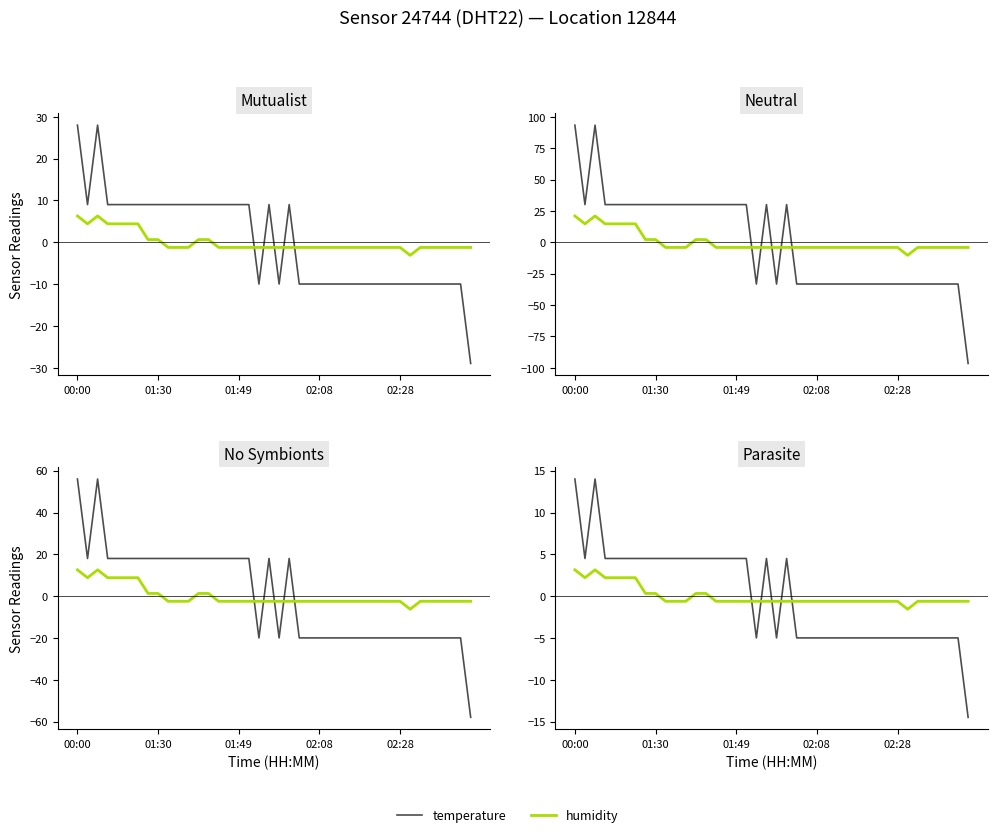

How many distinct data groups are displayed?

2